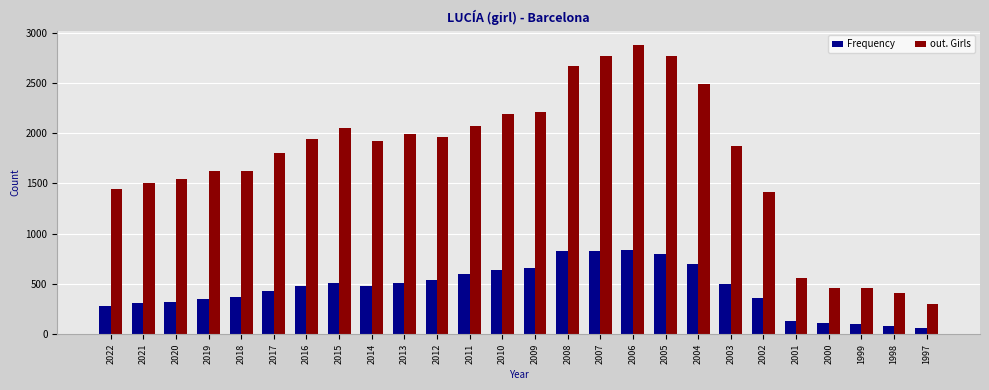

What is the average value of the Frequency series?

454